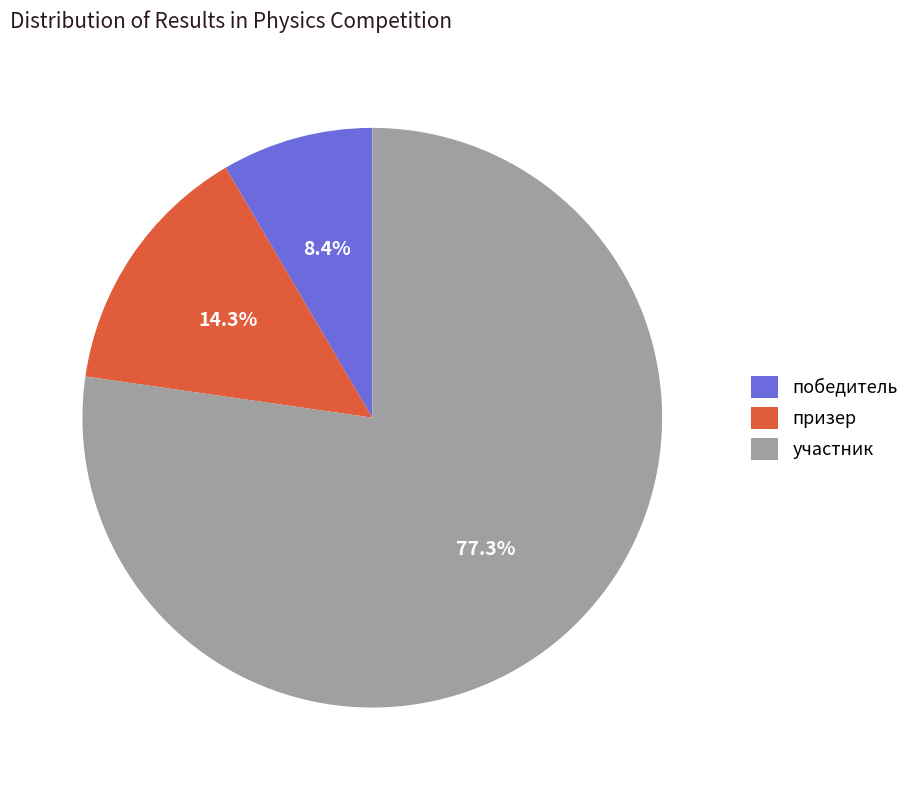

Rank the categories by value from lowest to highest.

победитель, призер, участник